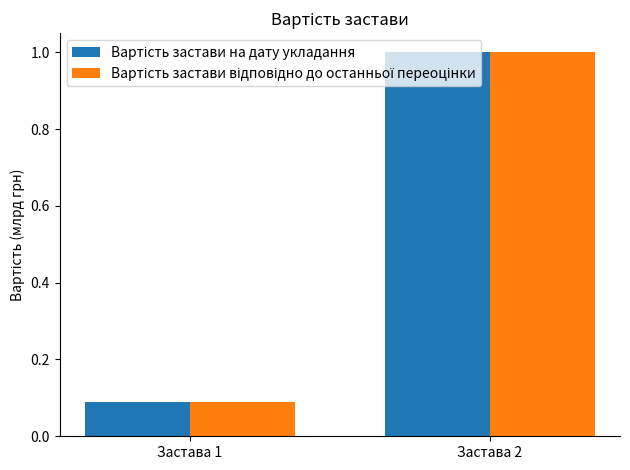

What is the total value across all series at Застава 1?

0.2